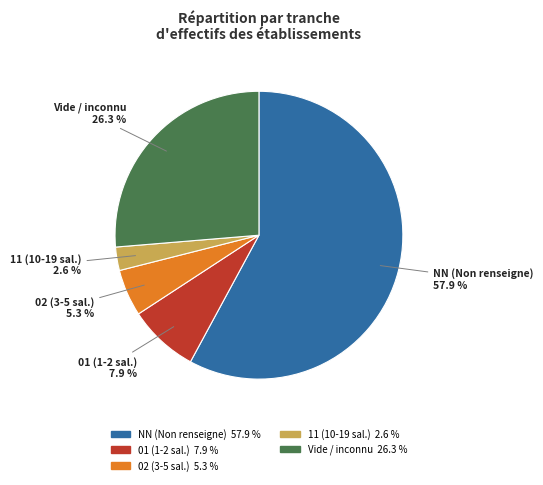

What is the ratio of the value at 01 (1-2 sal.) 7.9 % to the value at 11 (10-19 sal.) 2.6 %?

3.0